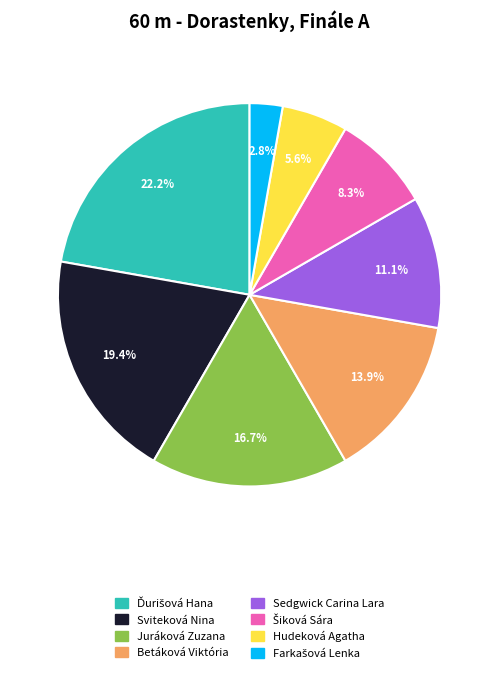

What percentage do Juráková Zuzana and Betáková Viktória together represent?

30.6%